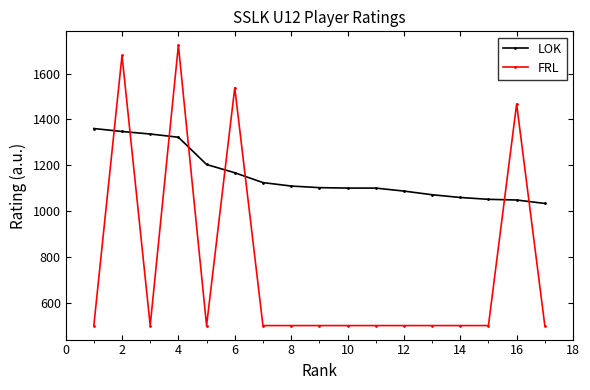

Rank the series by their average value, from highest to lowest.

LOK, FRL